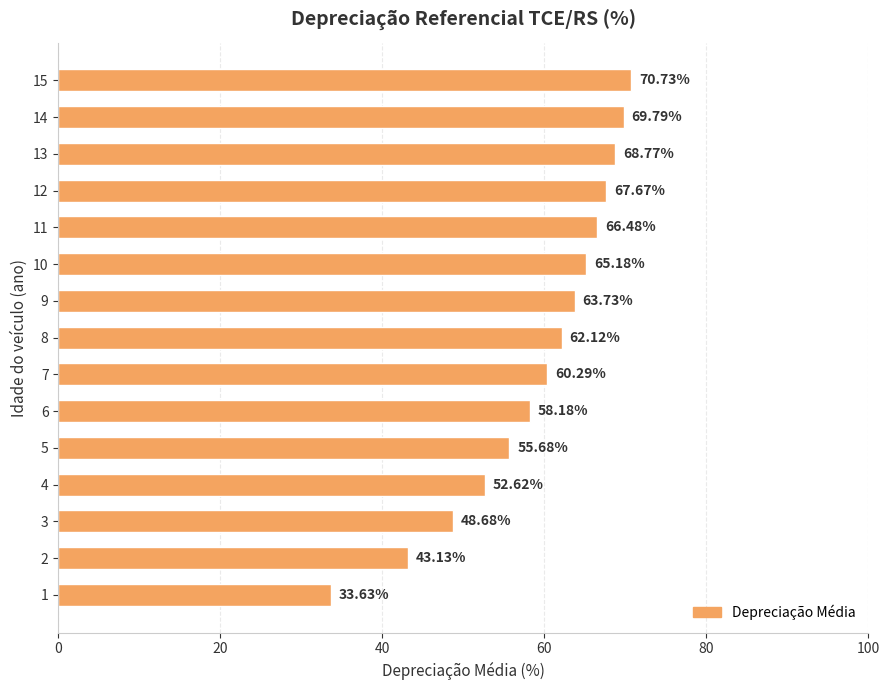

Count the number of categories in the chart.

15